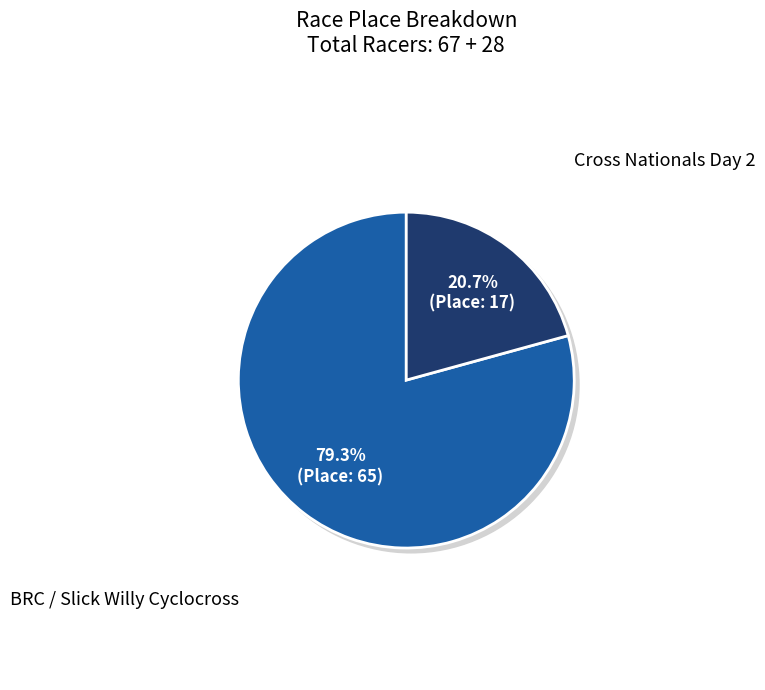

Which slice is the smallest?

Cross Nationals Day 2